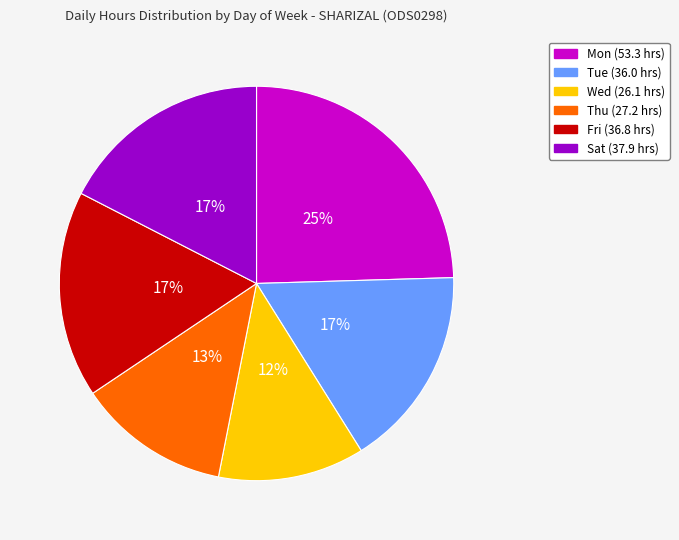

To the nearest percent, what is the difference between the largest and smallest slice percentages?

13%